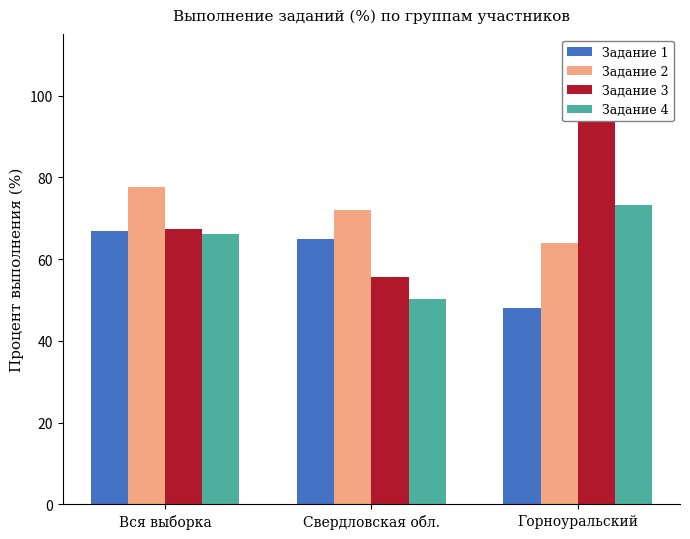

Does the chart contain any negative values?

No